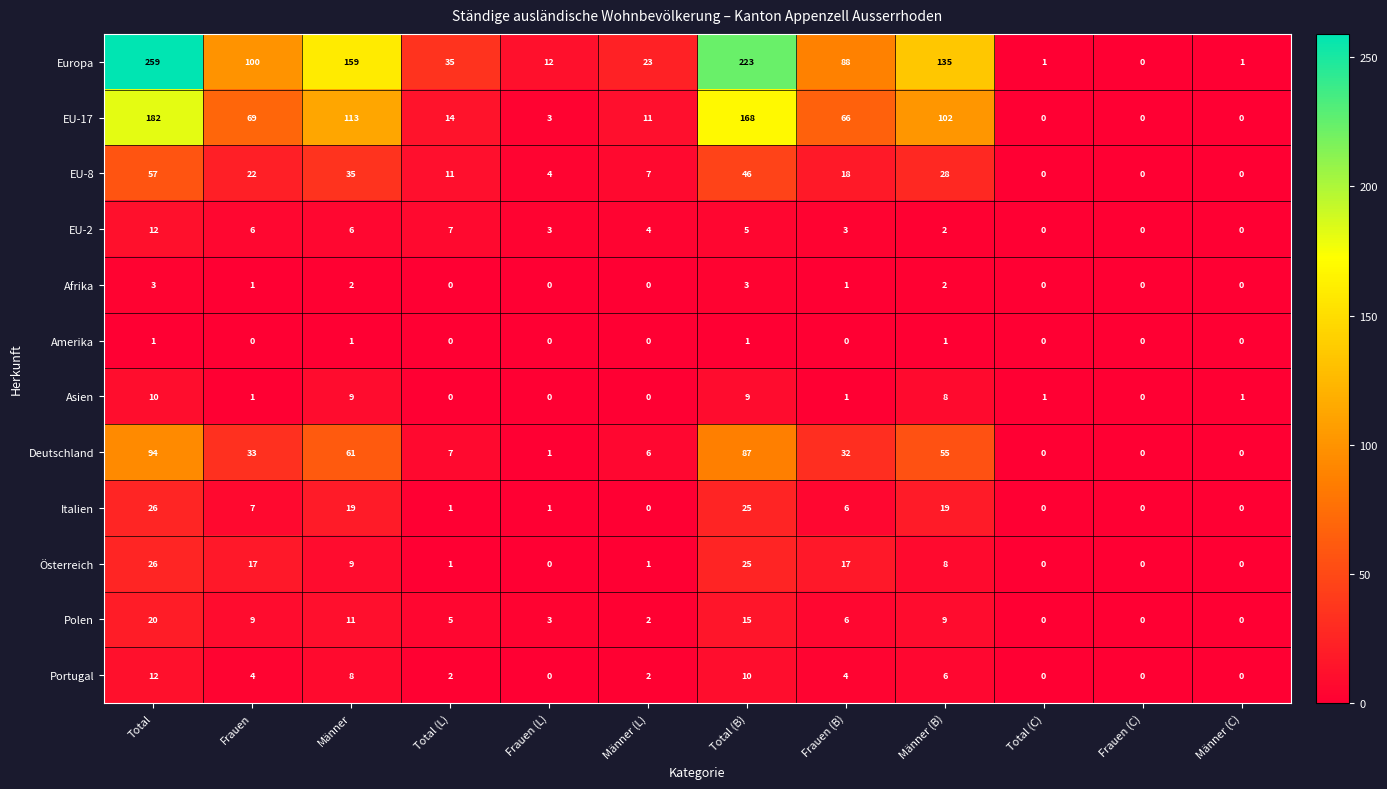

What is the difference between the maximum and second lowest values in the Asien series?

10